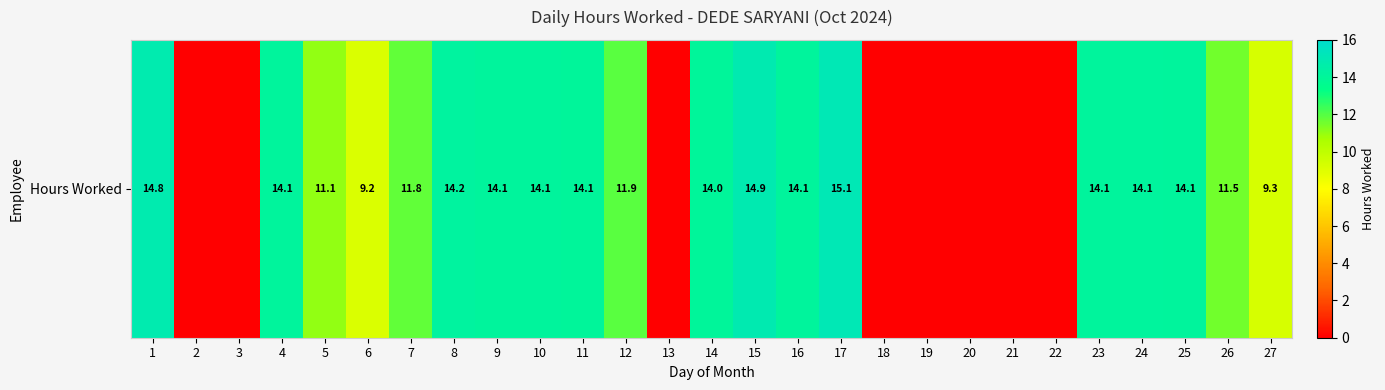

What is the sum of the values at 23 and 12?

26.0